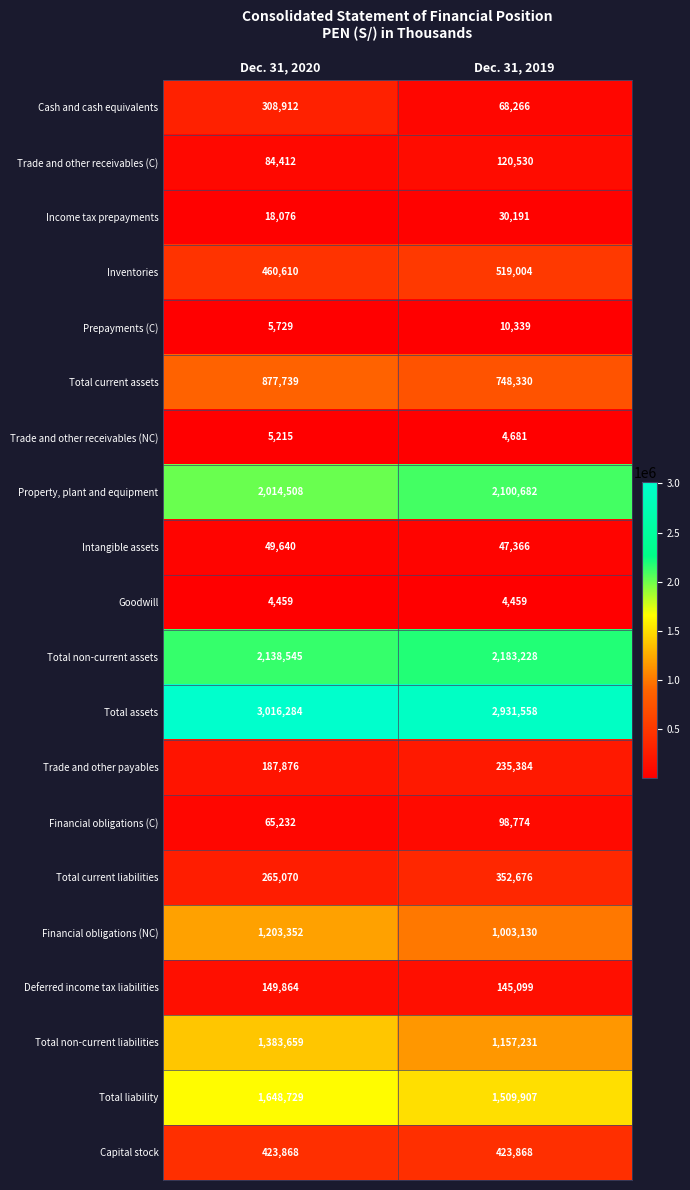

How many series are shown in this chart?

20